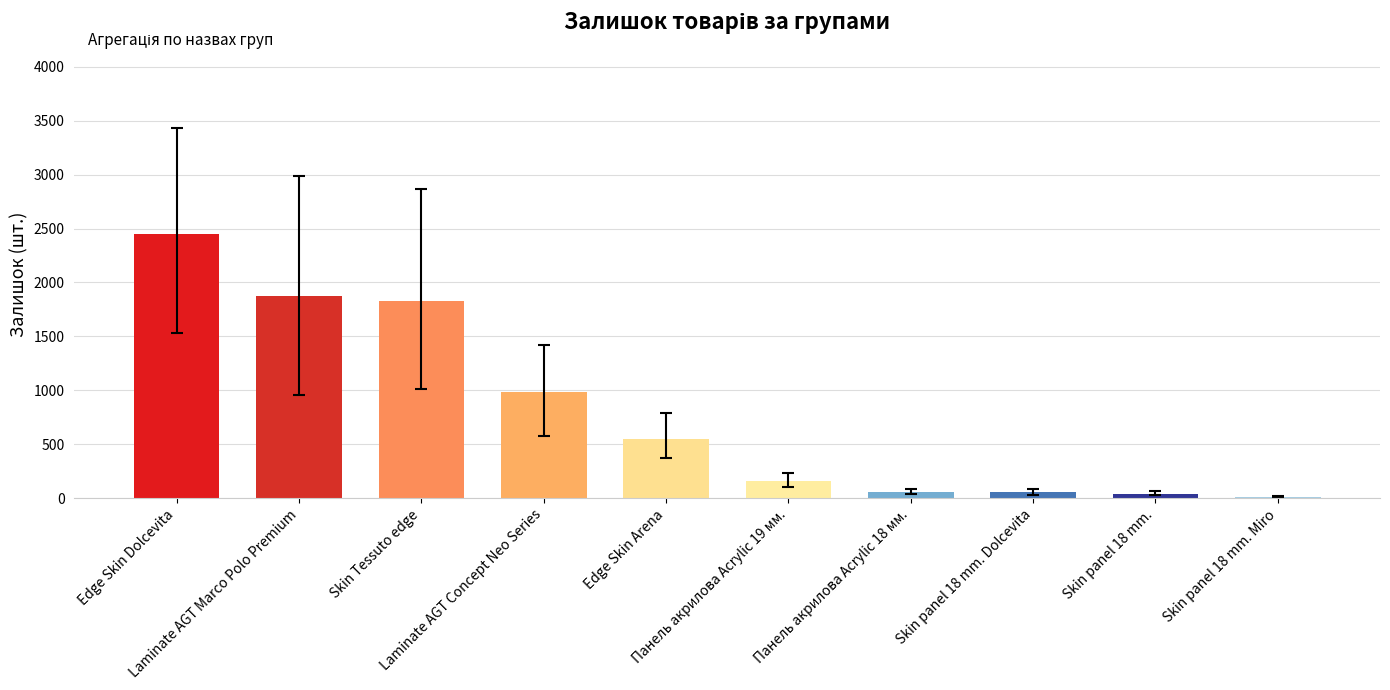

What is the greatest value displayed?

2445